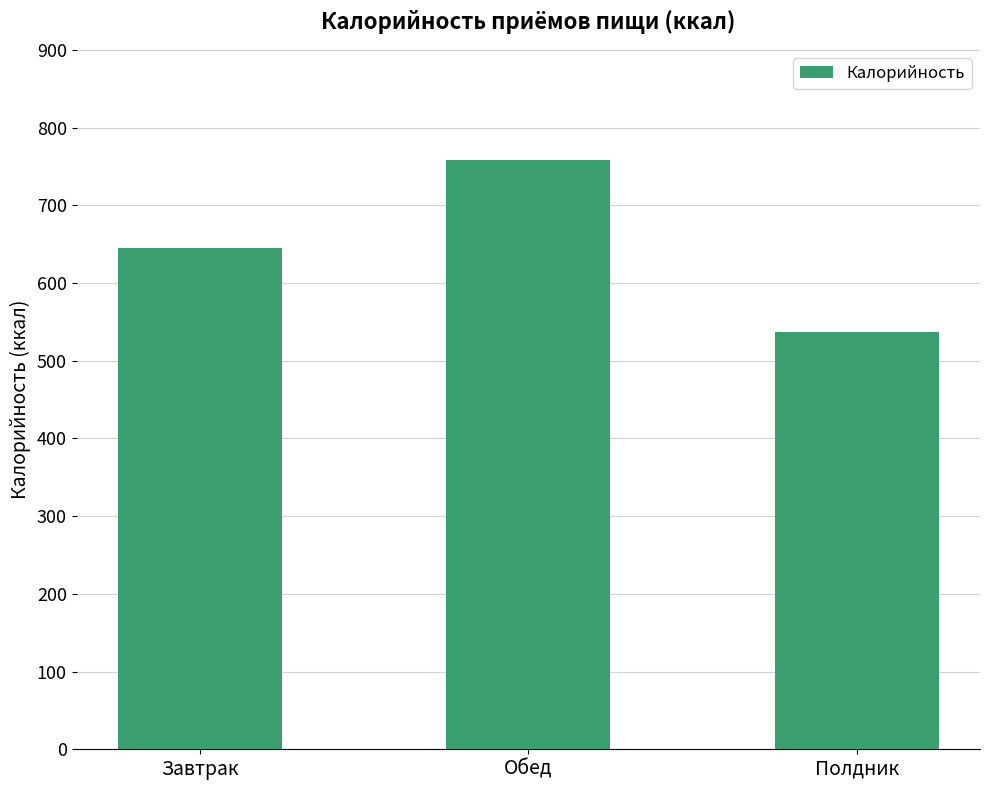

What is the change in value from Завтрак to Обед?

+112.6